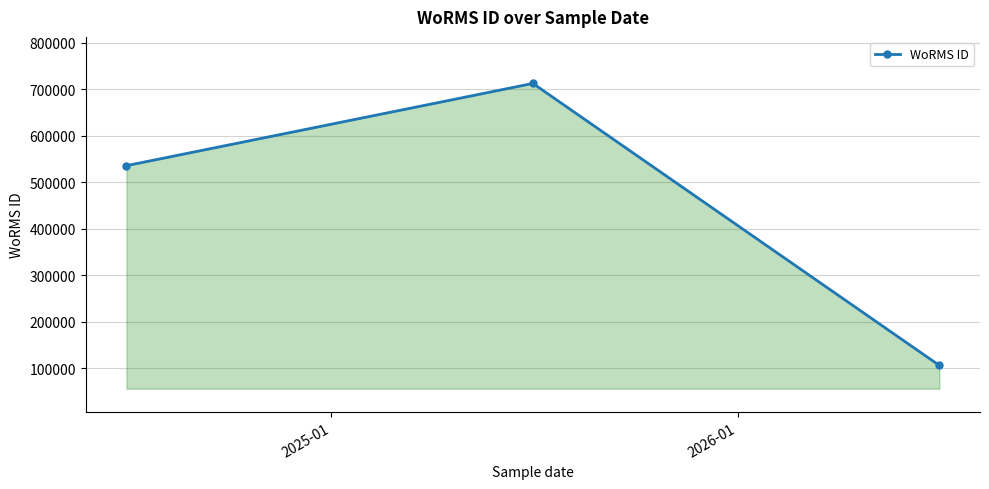

What is the value of the 3rd point from the left?

106215